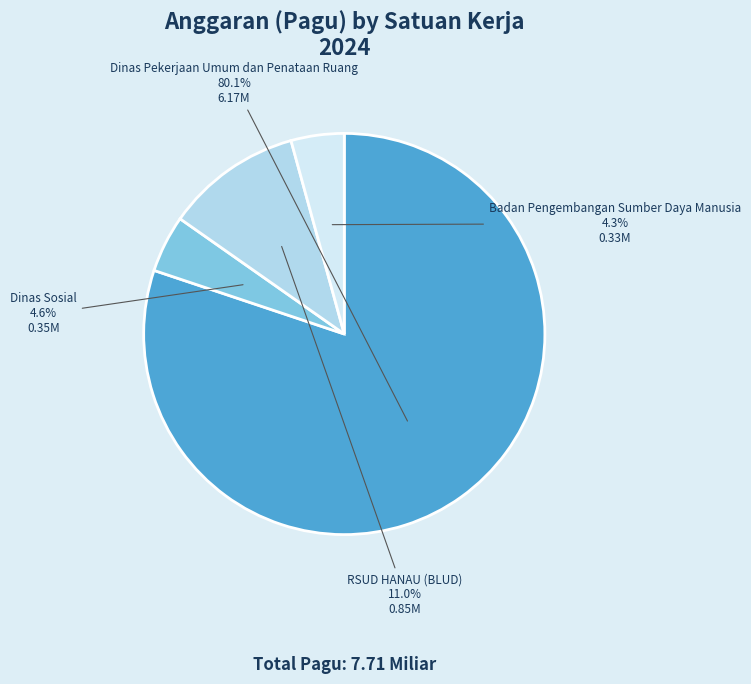

Does any single category account for the majority?

Yes